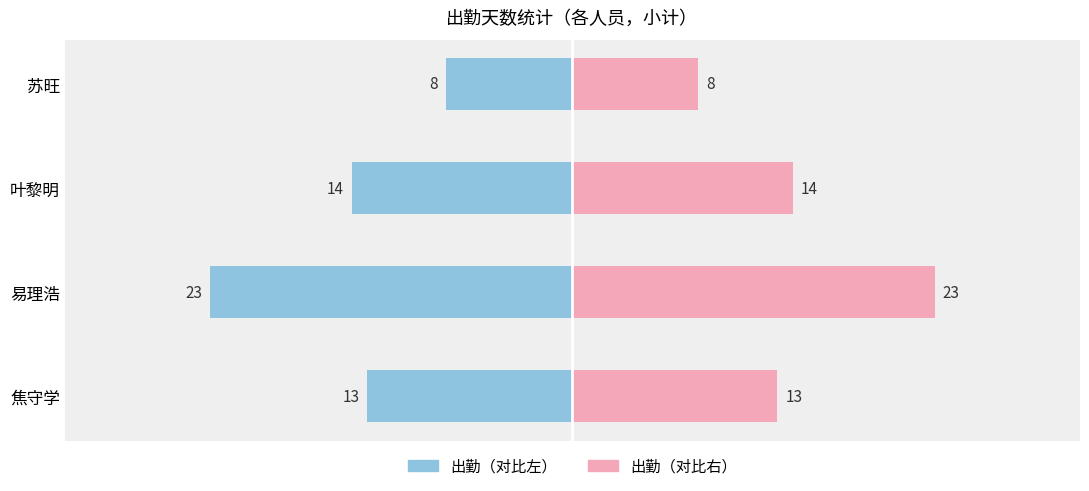

How many data points does each series have?

4